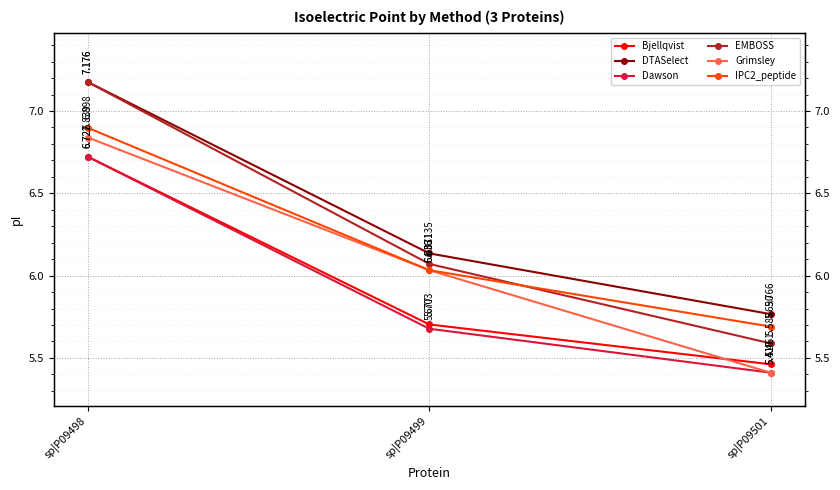

At how many categories does at least one series exceed 5?

3